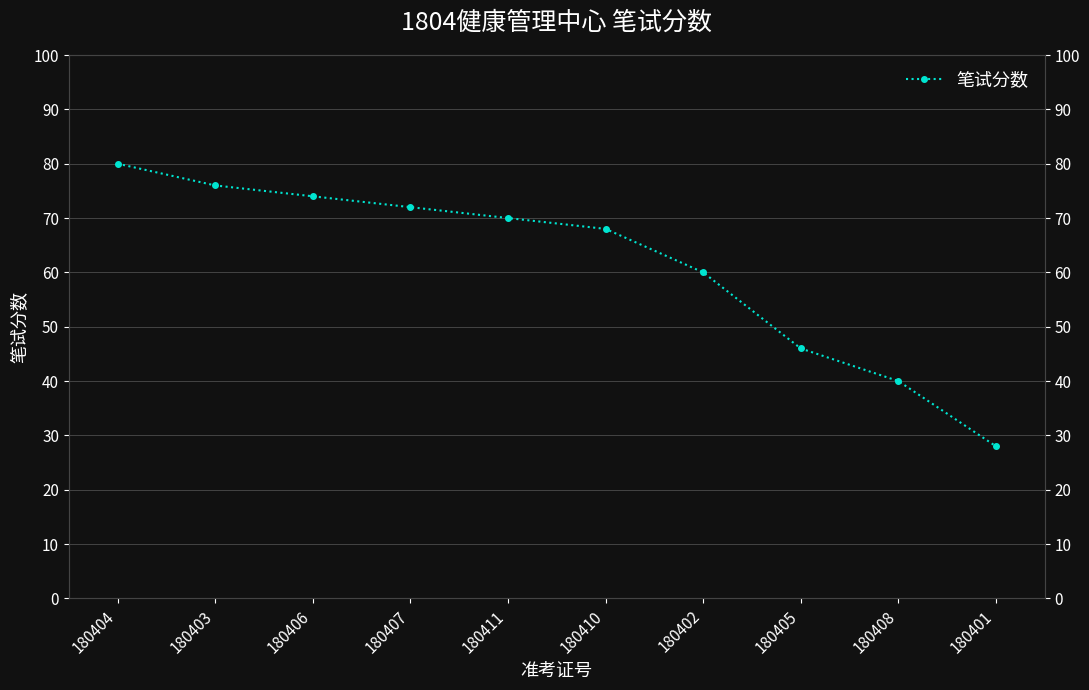

How many data points are above 70?

4